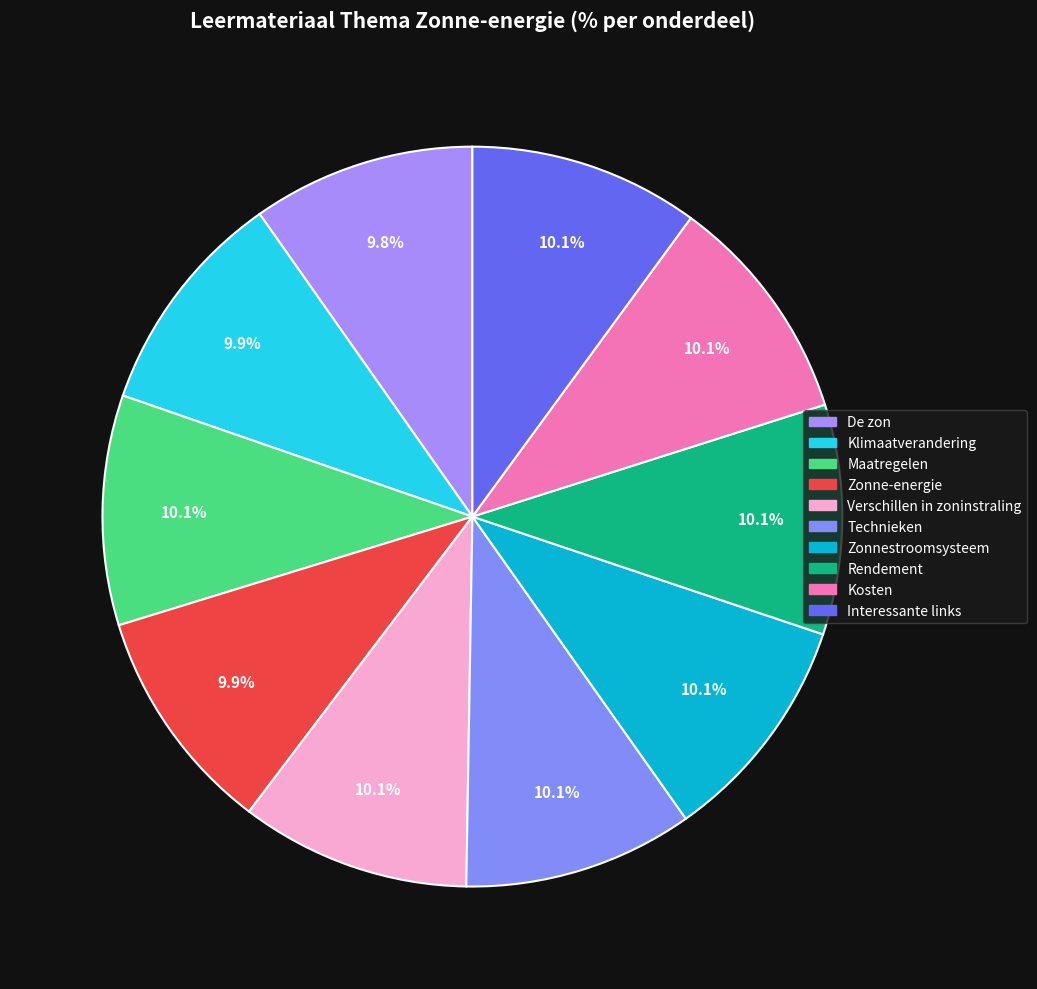

Is it true that Kosten is 10% of the pie?

True